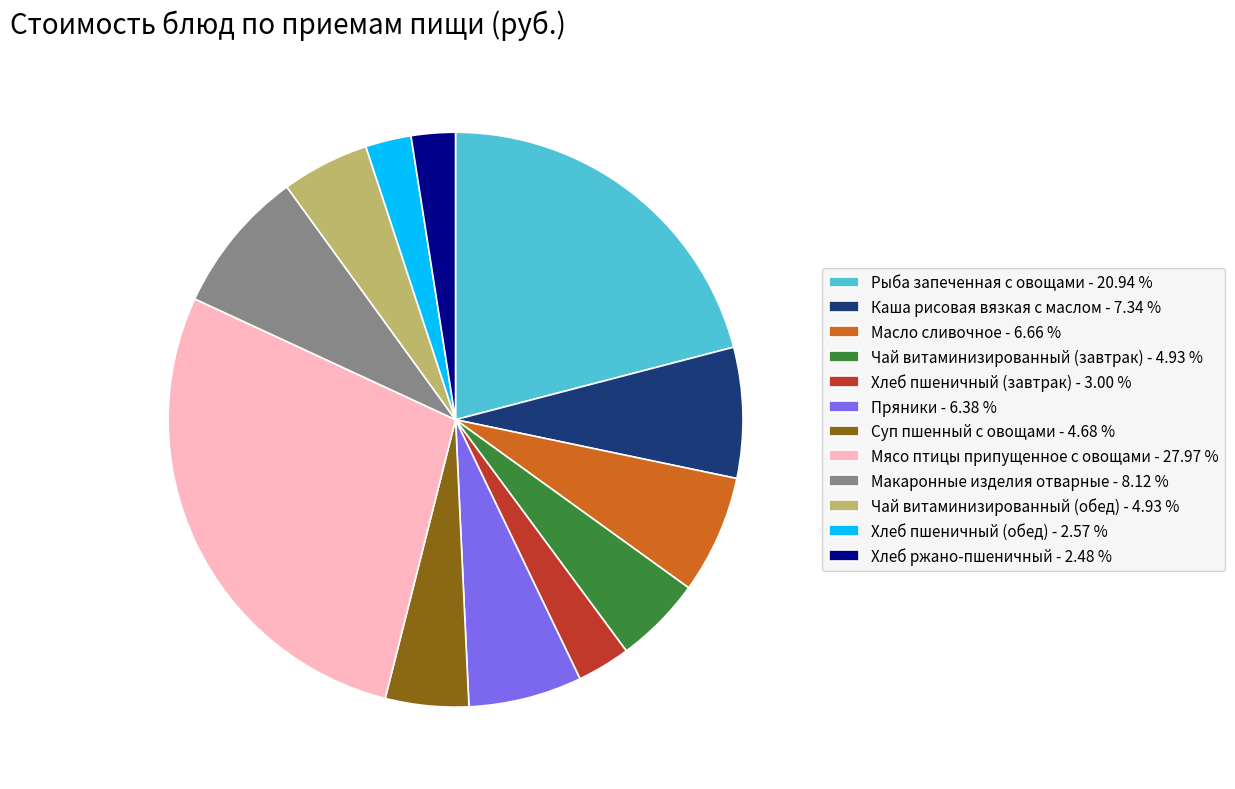

What is the largest slice in the pie chart?

Мясо птицы припущенное с овощами